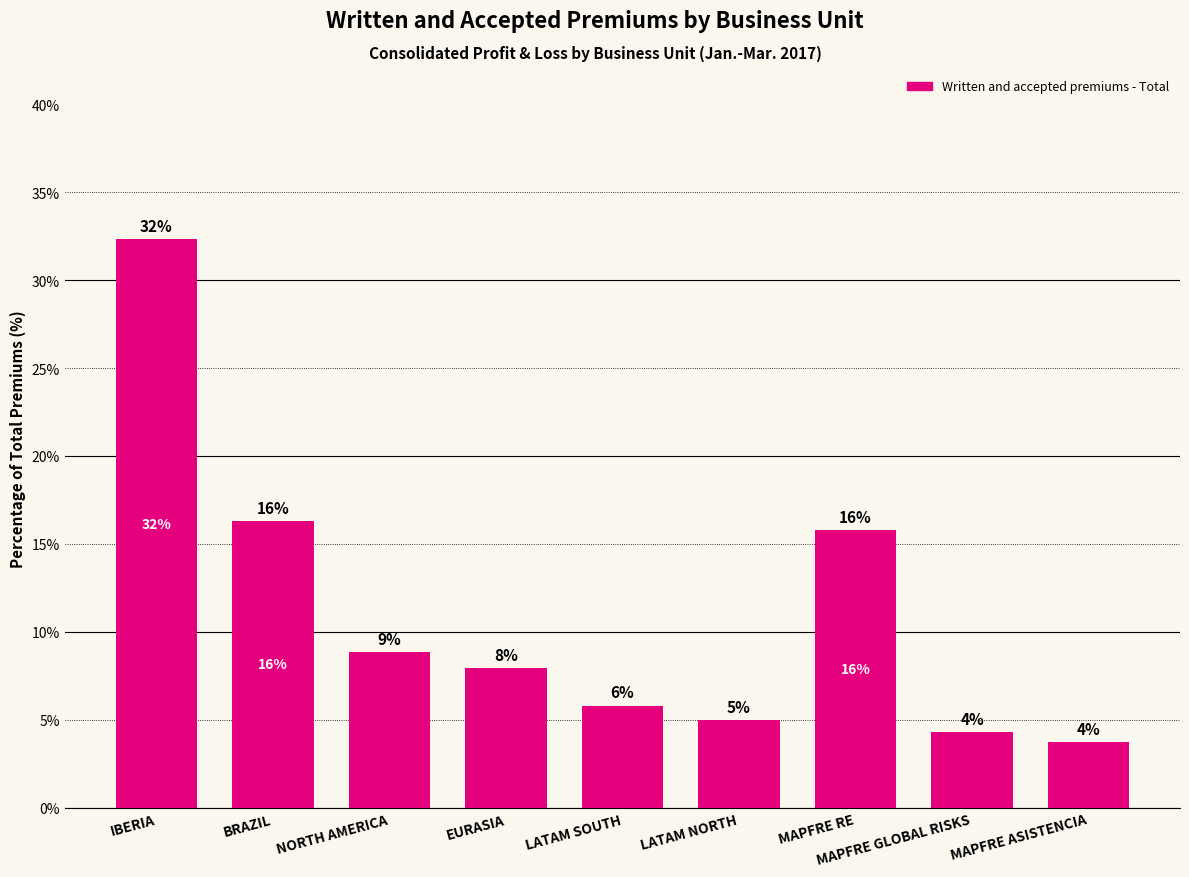

What is the sum of the values at NORTH AMERICA and MAPFRE ASISTENCIA?

12.6